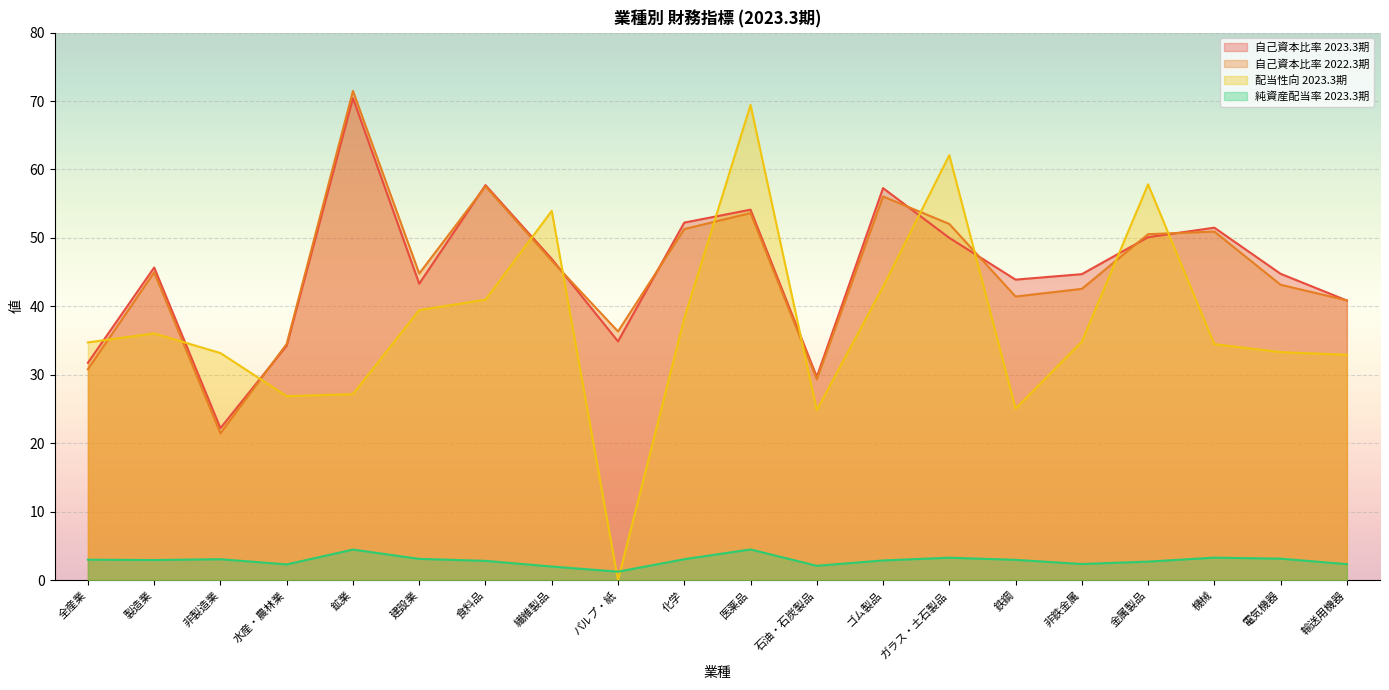

What is the spread (max minus min) of values at 水産・農林業?

32.2